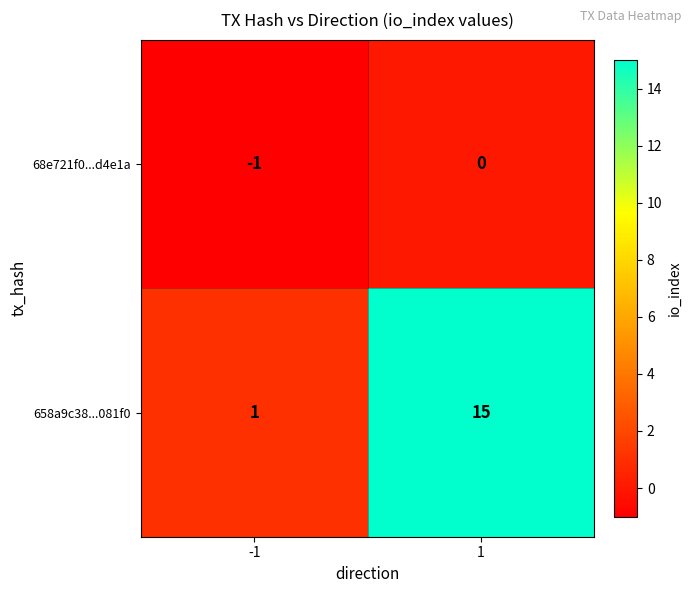

What is the sum of all 658a9c38...081f0 values?

16